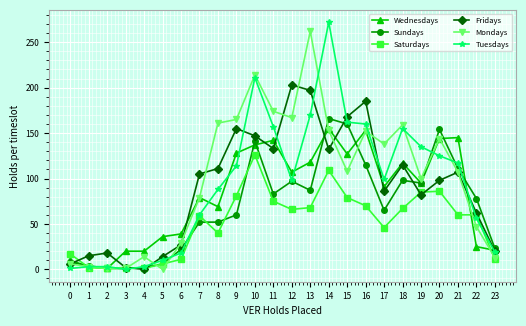

How many lines are shown in the chart?

6